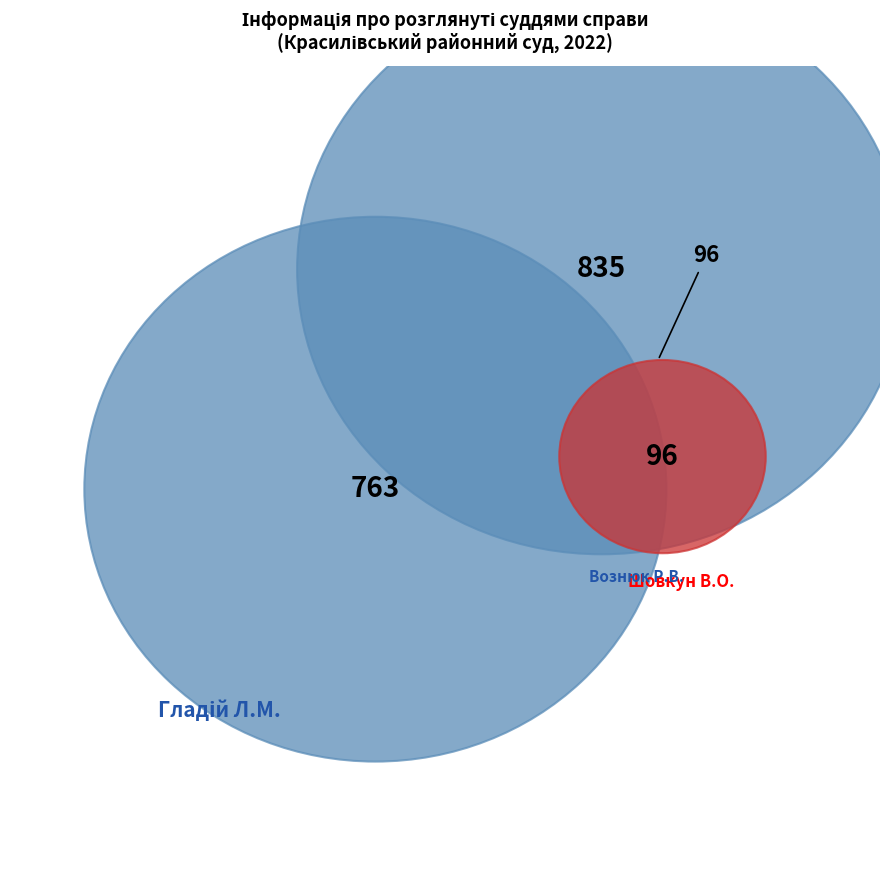

How many segments does this pie chart have?

5